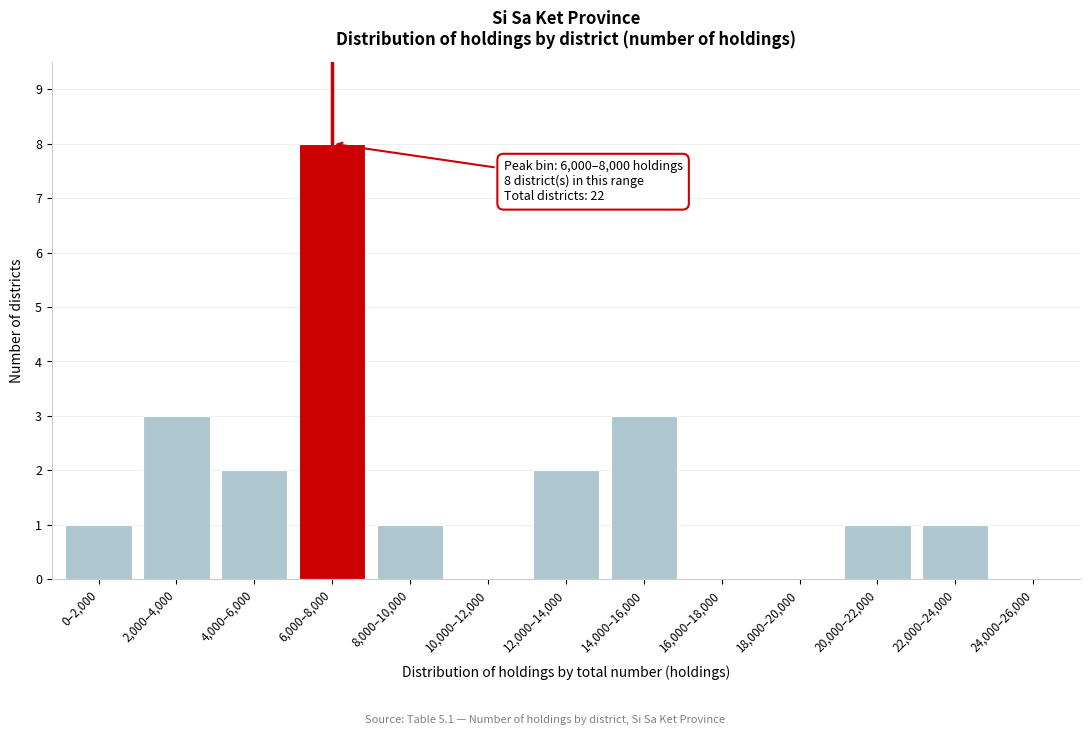

Reading left to right, extract all data points from this chart.

0–2,000=1	2,000–4,000=3	4,000–6,000=2	6,000–8,000=8	8,000–10,000=1	10,000–12,000=0	12,000–14,000=2	14,000–16,000=3	16,000–18,000=0	18,000–20,000=0	20,000–22,000=1	22,000–24,000=1	24,000–26,000=0